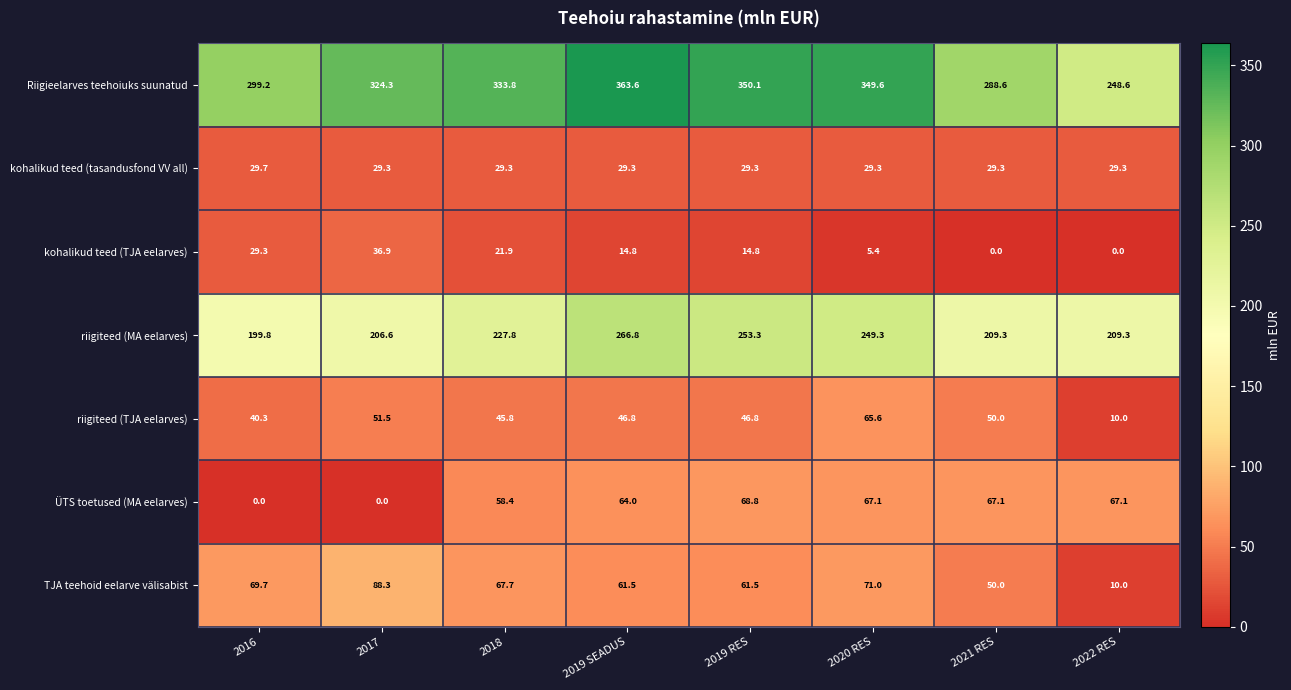

What is the difference between the kohalikud teed (TJA eelarves) values at 2020 RES and 2018?

16.5